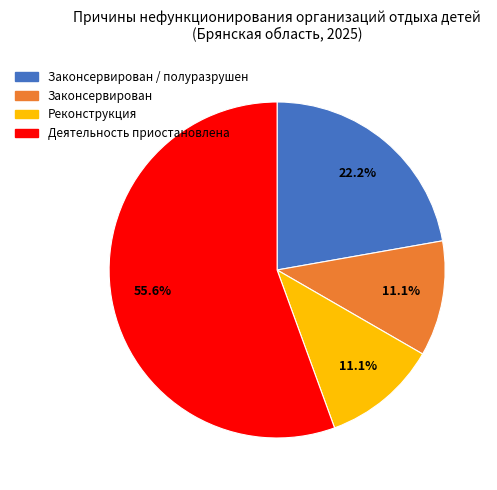

Does any single category account for the majority?

Yes